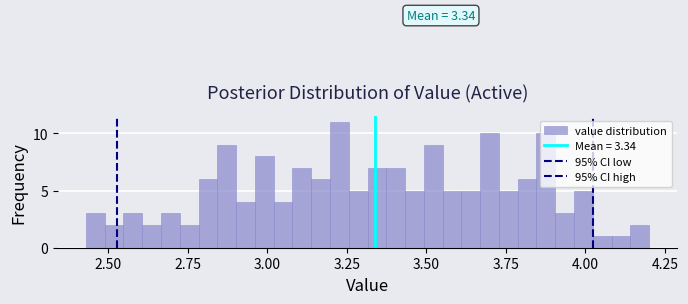

Read against the x-axis, roughly where is the centre of the tallest bar?

3.25